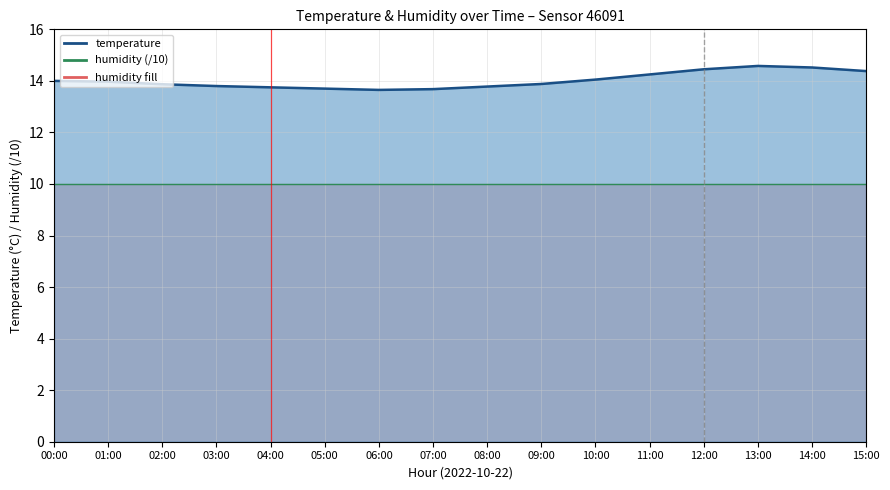

True or false: the data shows 3.3 at 10:00.

False